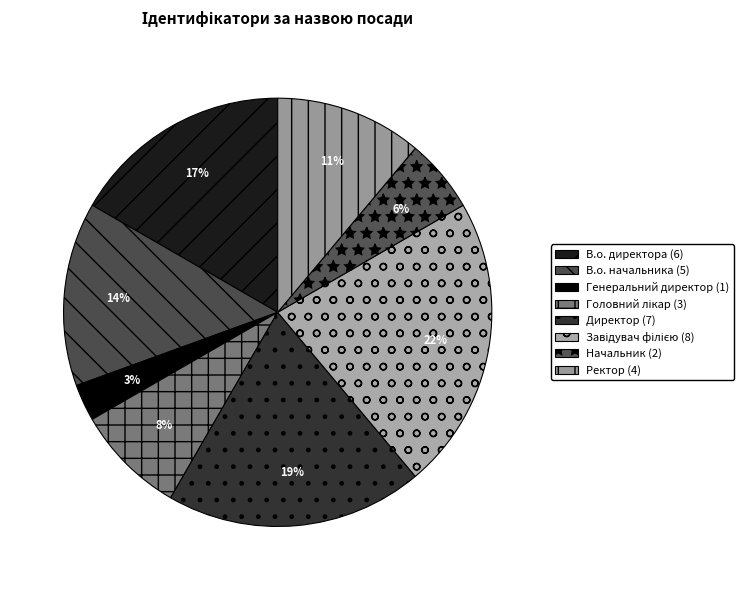

To the nearest percent, what is the difference between the Генеральний директор and В.о. начальника slice percentages?

11%